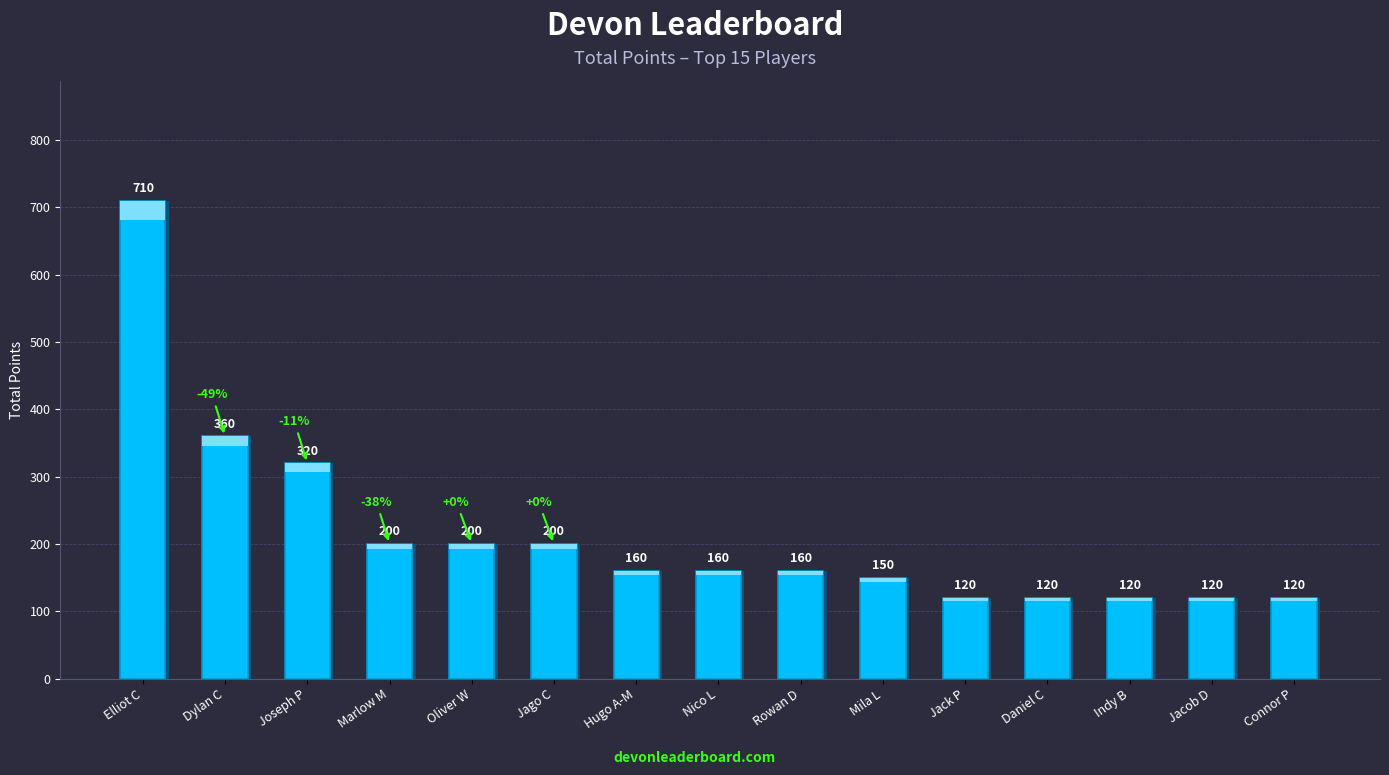

Where is the data nearest to the value 415?

Dylan C